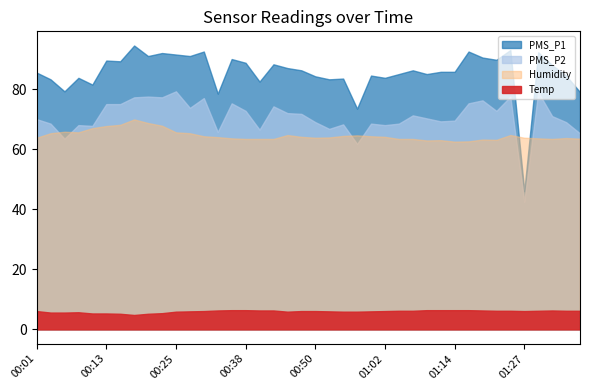

Reading right to left, transcribe all the data shown in this chart.

PMS_P1: 01:37=79.0	01:34=84.5	01:32=88.0	01:29=92.2	01:27=46.0	01:24=93.0	01:22=89.8	01:19=90.5	01:17=92.5	01:14=85.8	01:12=85.8	01:09=85.0	01:07=86.2	01:05=85.0	01:02=83.8	01:00=84.5	00:57=73.5	00:55=83.5	00:52=83.2	00:50=84.2	00:47=86.2	00:45=87.0	00:43=88.2	00:40=82.5	00:38=88.8	00:35=90.0	00:32=78.5	00:30=92.5	00:28=91.0	00:25=91.5	00:23=92.0	00:20=91.0	00:18=94.5	00:15=89.2	00:13=89.5	00:10=81.5	00:08=83.8	00:06=79.2	00:03=83.2	00:01=85.5
PMS_P2: 01:37=65.2	01:34=69.0	01:32=71.0	01:29=79.0	01:27=42.5	01:24=77.5	01:22=72.8	01:19=76.2	01:17=75.2	01:14=69.5	01:12=69.2	01:09=70.2	01:07=71.2	01:05=68.5	01:02=68.0	01:00=68.5	00:57=61.8	00:55=68.2	00:52=66.8	00:50=69.0	00:47=71.8	00:45=72.0	00:43=74.2	00:40=66.5	00:38=72.8	00:35=75.2	00:32=65.8	00:30=77.0	00:28=73.8	00:25=79.2	00:23=77.2	00:20=77.5	00:18=77.2	00:15=75.0	00:13=75.0	00:10=67.8	00:08=68.0	00:06=63.5	00:03=68.5	00:01=70.0
Temp: 01:37=6.2	01:34=6.2	01:32=6.3	01:29=6.2	01:27=6.1	01:24=6.2	01:22=6.2	01:19=6.3	01:17=6.4	01:14=6.4	01:12=6.4	01:09=6.4	01:07=6.2	01:05=6.2	01:02=6.1	01:00=6.0	00:57=5.9	00:55=5.9	00:52=6.0	00:50=6.1	00:47=6.1	00:45=5.9	00:43=6.3	00:40=6.3	00:38=6.4	00:35=6.4	00:32=6.3	00:30=6.1	00:28=6.0	00:25=5.9	00:23=5.4	00:20=5.2	00:18=4.8	00:15=5.2	00:13=5.3	00:10=5.3	00:08=5.7	00:06=5.6	00:03=5.6	00:01=6.1
Humidity: 01:37=63.5	01:34=63.7	01:32=63.4	01:29=63.6	01:27=63.8	01:24=64.7	01:22=63.1	01:19=63.2	01:17=62.6	01:14=62.5	01:12=63.0	01:09=62.9	01:07=63.4	01:05=63.4	01:02=64.1	01:00=64.3	00:57=64.6	00:55=64.4	00:52=63.9	00:50=63.8	00:47=64.1	00:45=64.7	00:43=63.4	00:40=63.4	00:38=63.4	00:35=63.6	00:32=64.0	00:30=64.3	00:28=65.3	00:25=65.6	00:23=67.8	00:20=68.7	00:18=69.9	00:15=68.1	00:13=67.7	00:10=67.0	00:08=65.6	00:06=65.8	00:03=65.3	00:01=63.8